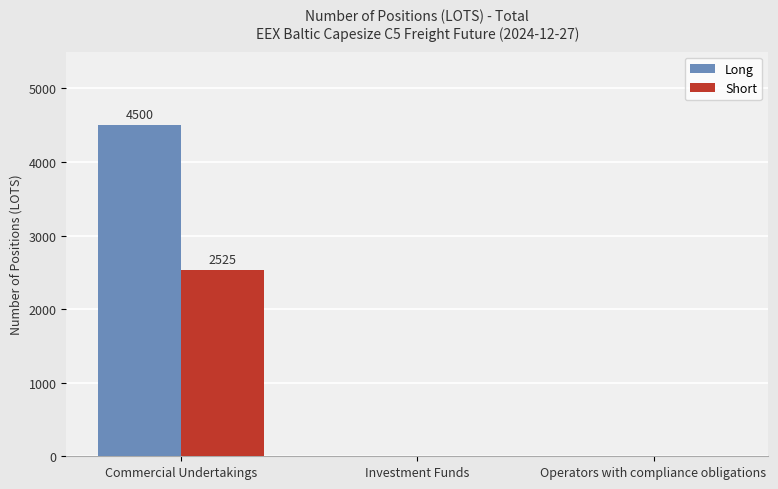

What is the sum of all Short values?

2525